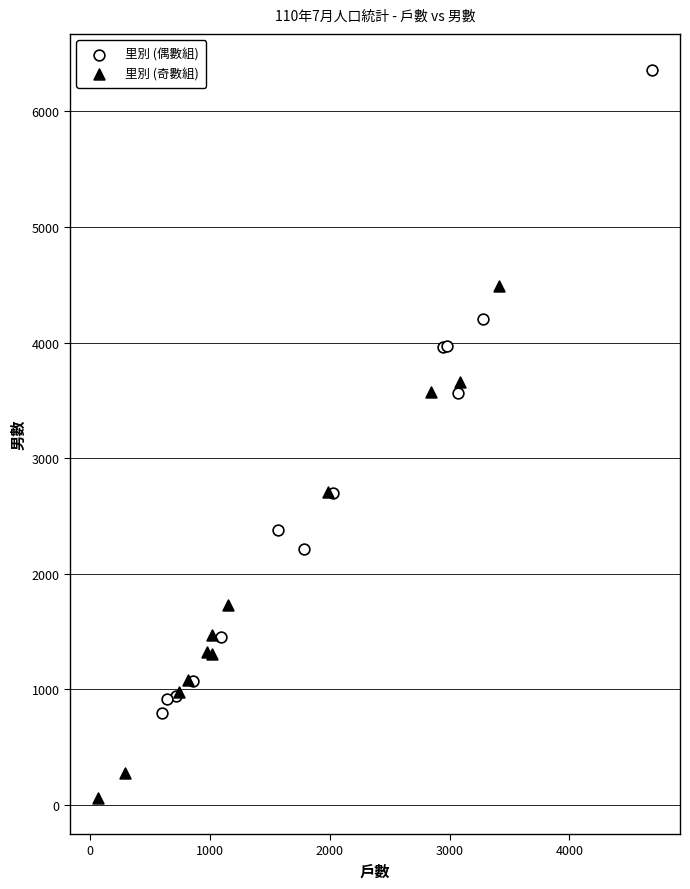

What are all the series names shown in the legend?

里別 (偶數組), 里別 (奇數組)